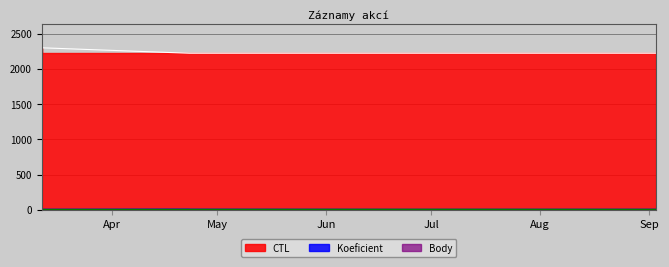

What is the lowest value of the Body series?

1.0